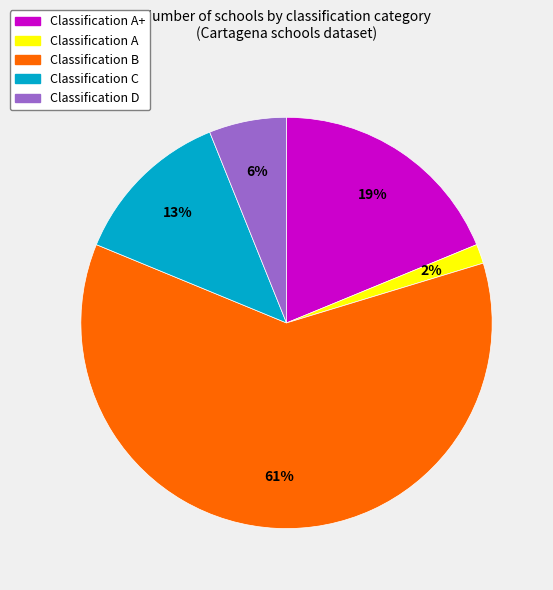

Is there a majority slice in this chart?

Yes